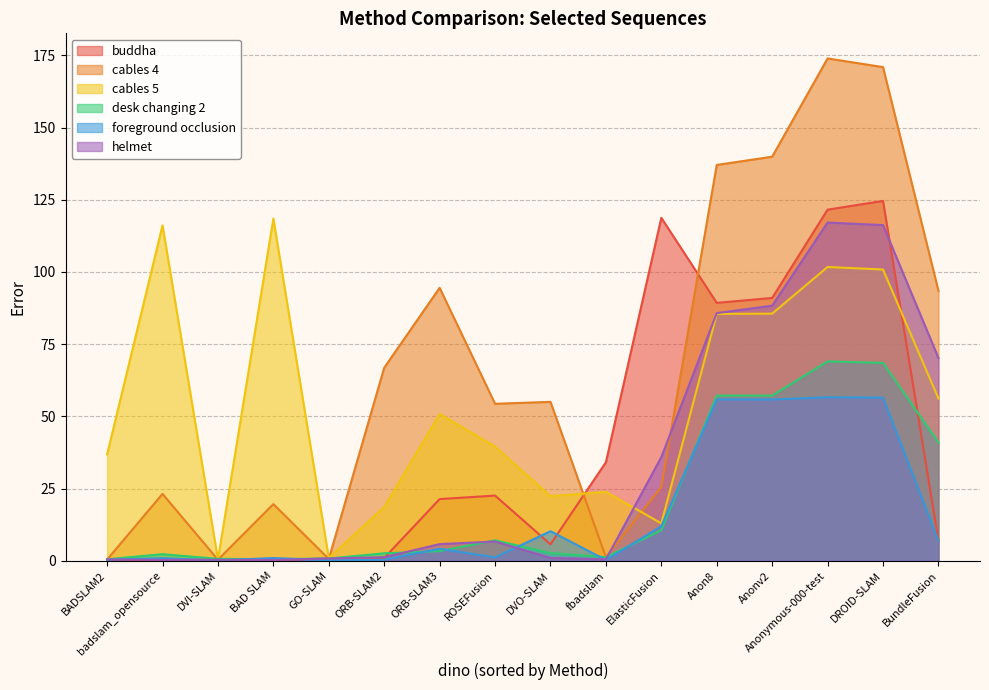

Reading left to right, what are all the values shown in this chart?

buddha: 0.3	0.3	0.4	0.3	0.8	1.0	21.4	22.6	5.7	34.1	118.8	89.3	91.0	121.6	124.6	7.0
cables 4: 0.4	23.2	0.4	19.6	0.6	66.8	94.5	54.4	55.0	1.2	25.6	137.1	139.9	173.9	170.9	93.5
cables 5: 36.8	116.1	0.5	118.5	1.0	18.6	50.8	39.5	22.4	23.9	12.9	85.5	85.6	101.7	100.8	56.2
desk changing 2: 0.5	2.3	0.7	0.6	0.8	2.6	3.4	7.1	2.7	1.3	10.6	57.2	57.2	69.0	68.5	41.0
foreground occlusion: 0.3	0.9	0.1	1.0	0.2	0.4	4.2	1.2	10.2	0.3	12.0	55.9	55.8	56.6	56.5	6.9
helmet: 0.5	0.3	0.4	0.3	0.8	1.2	5.8	6.7	1.0	0.5	35.9	85.8	88.3	117.1	116.2	70.2